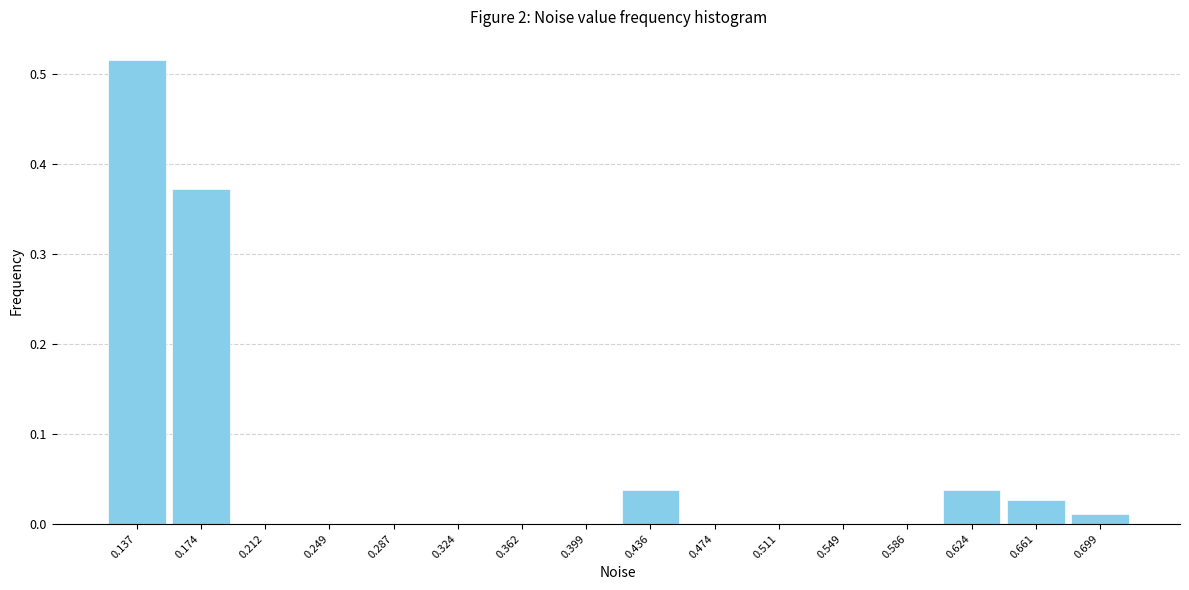

At which category does the chart reach its peak across all series?

0.137